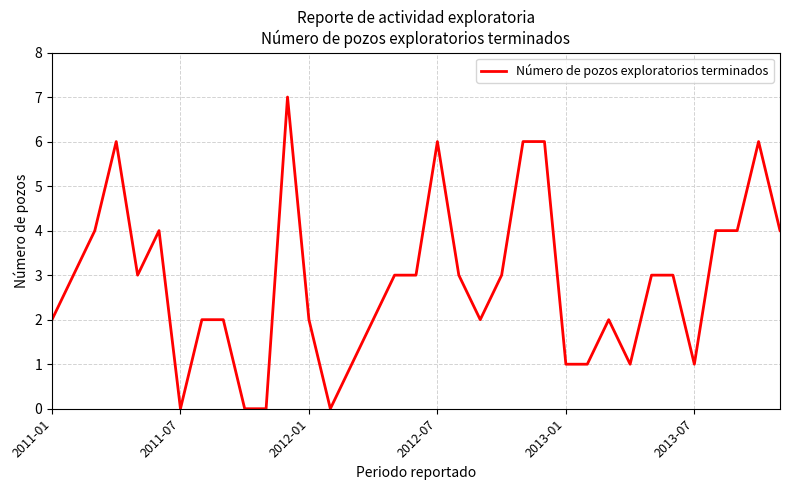

What is the greatest value displayed?

7